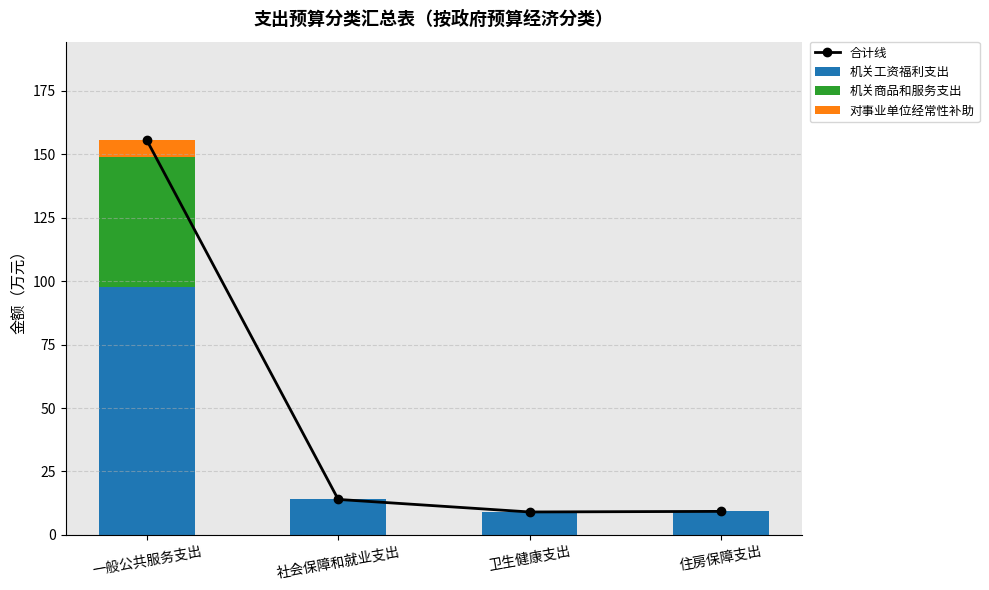

What is the maximum value for 机关工资福利支出?

97.5